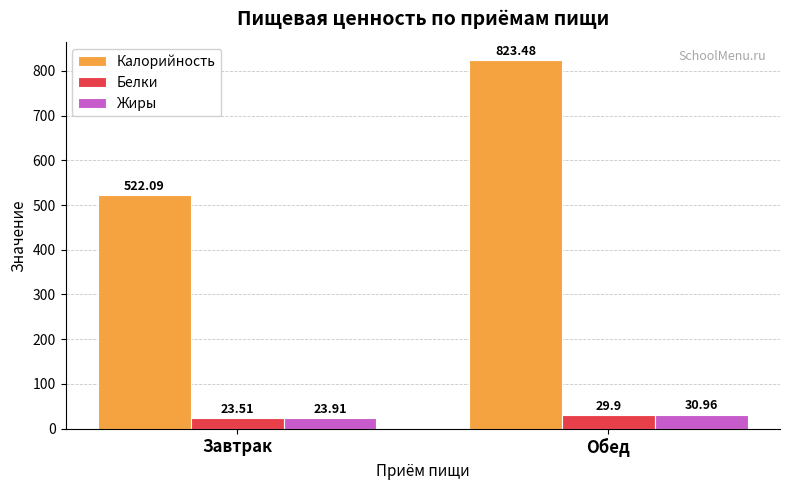

What is the label of the 1st bar from the right?

Обед